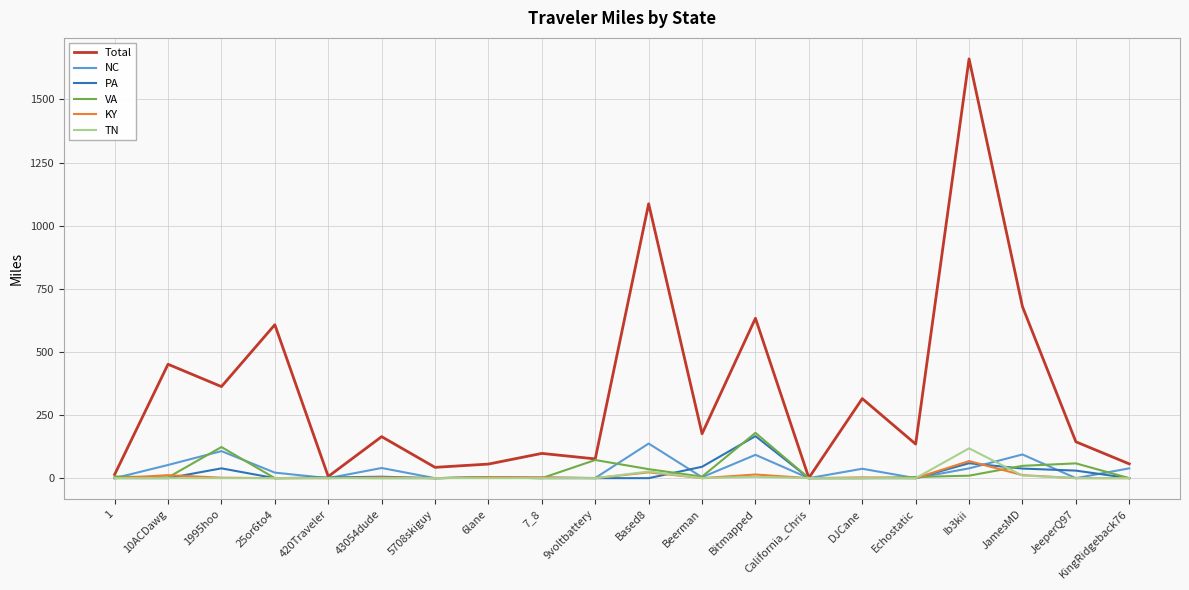

How many values in the Total series are below 164?

10